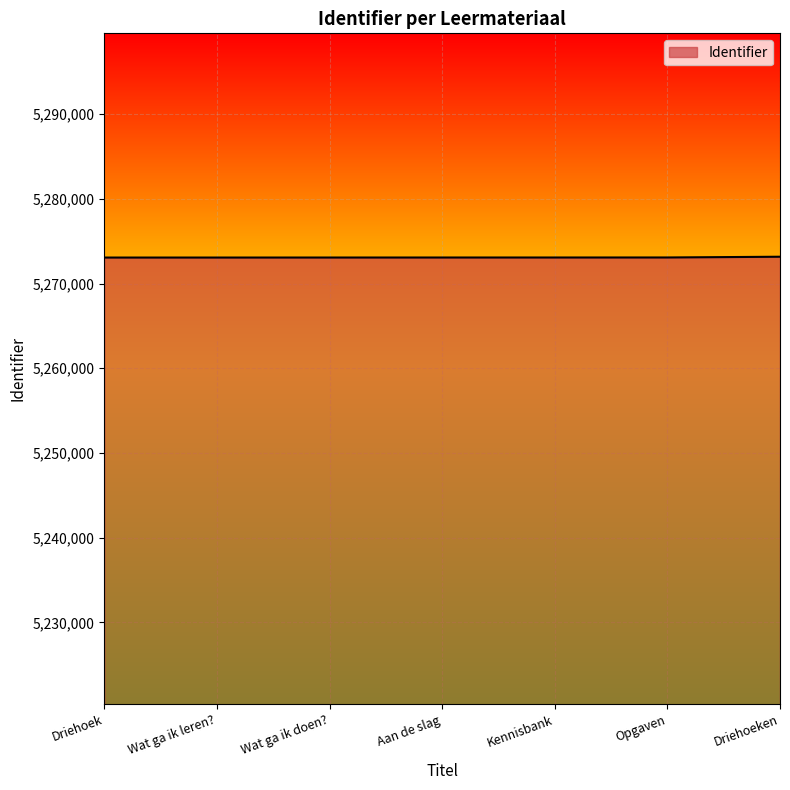

What is the difference between the values at Driehoek and Wat ga ik doen??

3